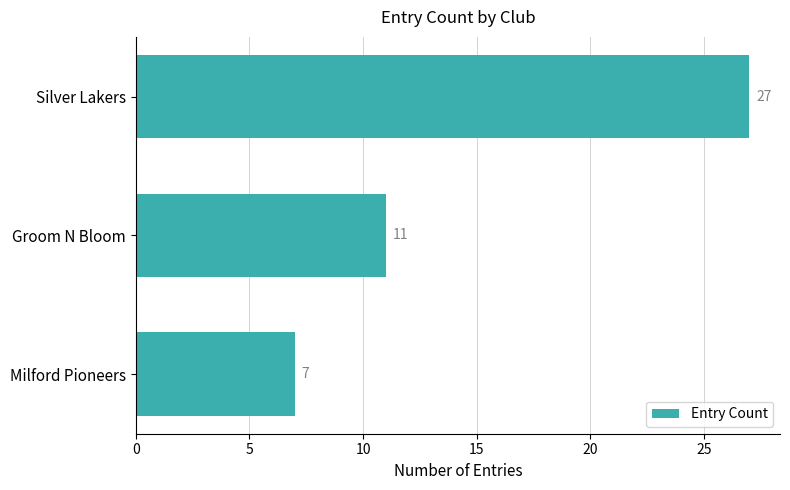

Does the chart contain stacked bars?

No